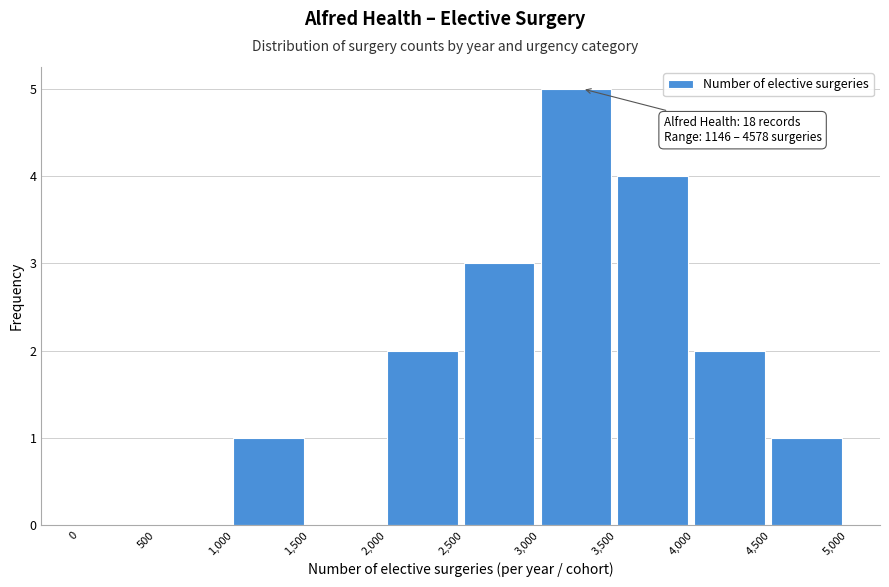

Which range on the x-axis has the tallest bar?

3,000 to 3,500